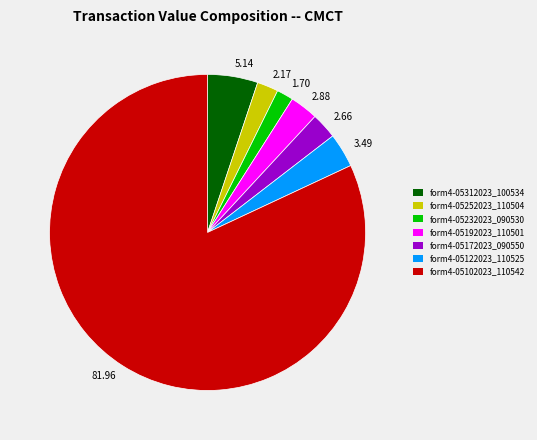

Which has a higher value, 81.96 or 1.70?

81.96